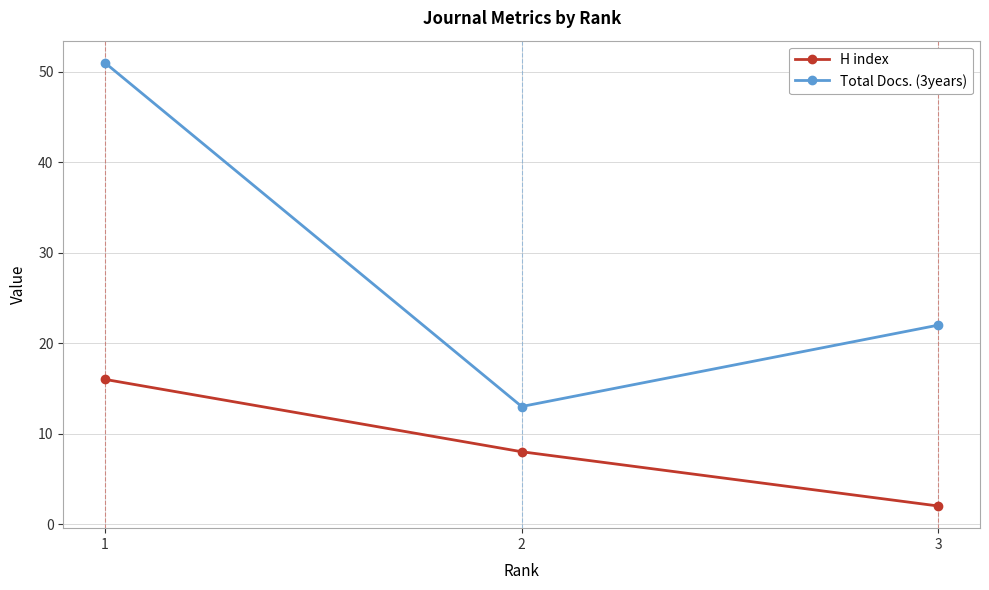

Reading left to right, what are all the values shown in this chart?

H index: 16	8	2
Total Docs. (3years): 51	13	22